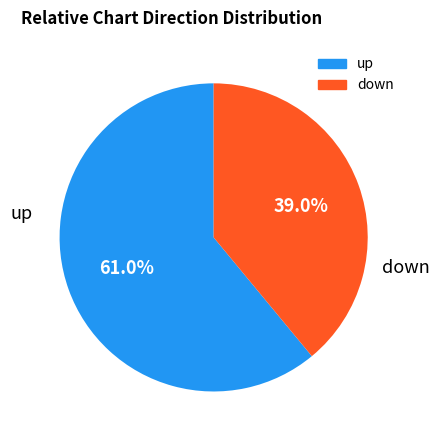

What portion of the pie excludes up?

39.0%